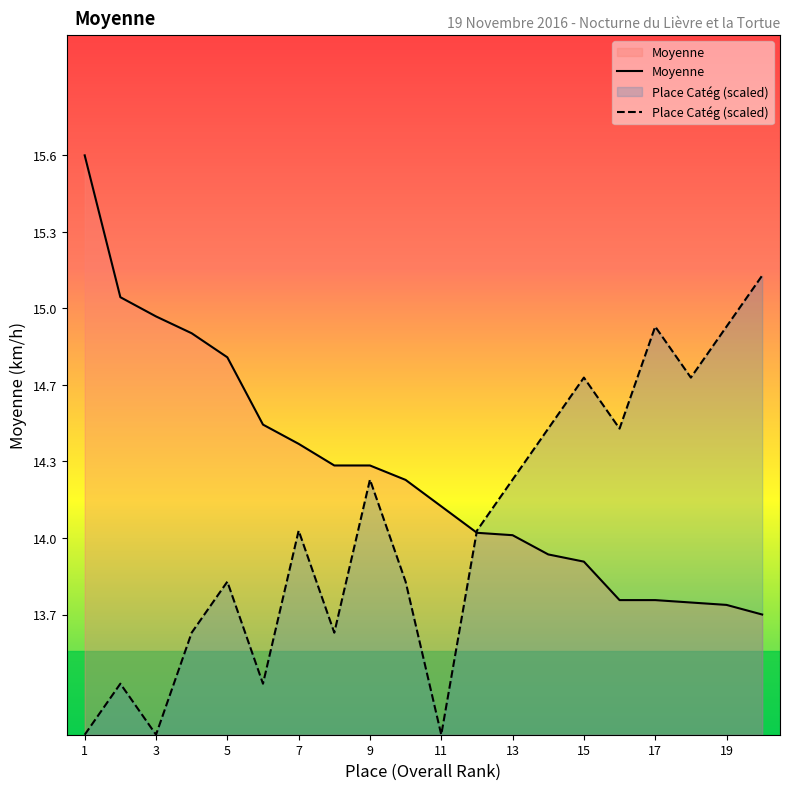

List the series in order of their overall mean, highest first.

Moyenne, Place Catég (scaled)